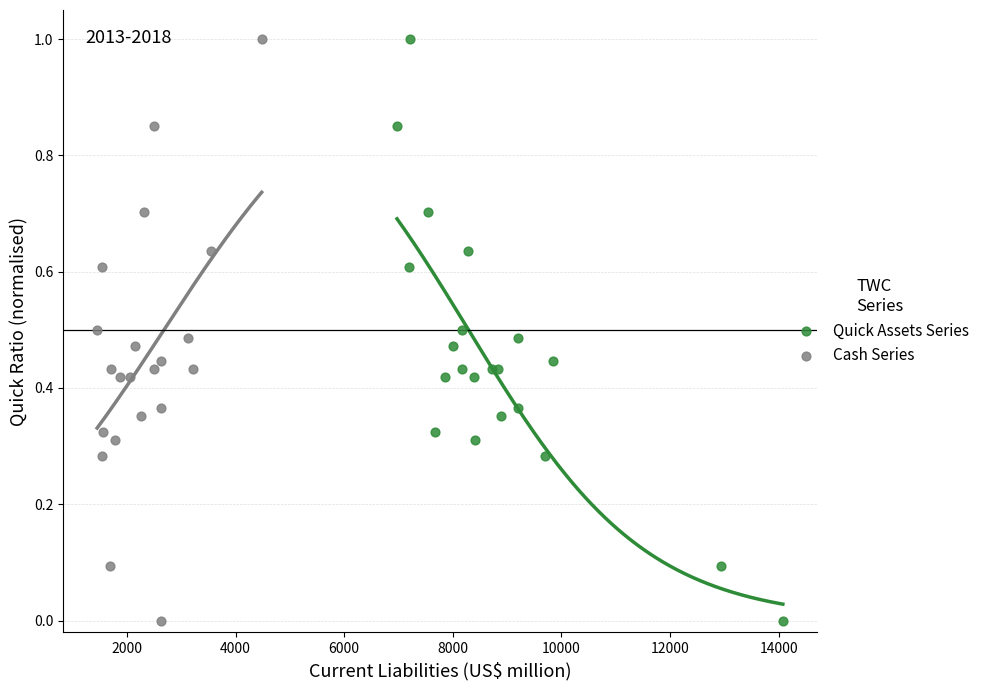

What are all the series names shown in the legend?

Quick Assets Series, Cash Series